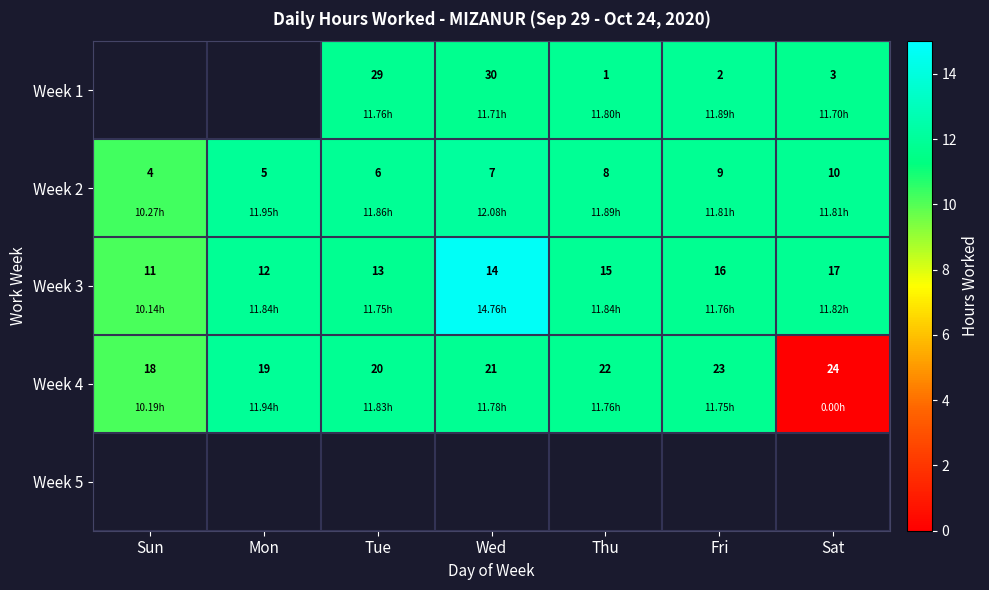

Which category has the highest value in the Week 2 series?

Sat